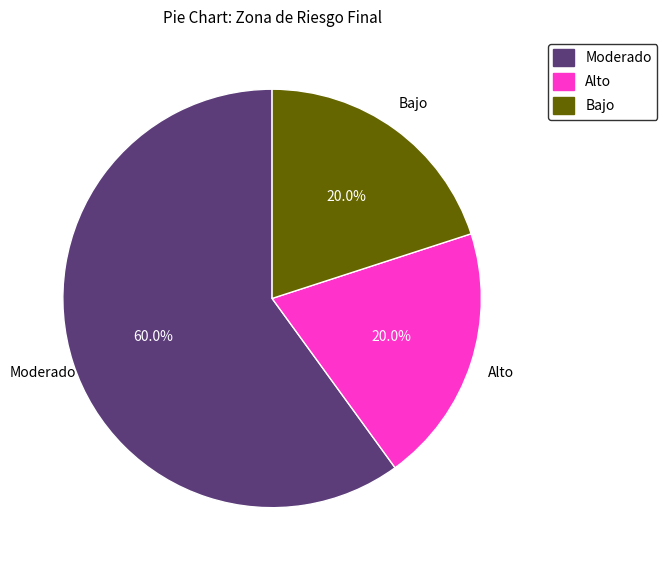

Is there any slice that represents more than half of the pie?

Yes